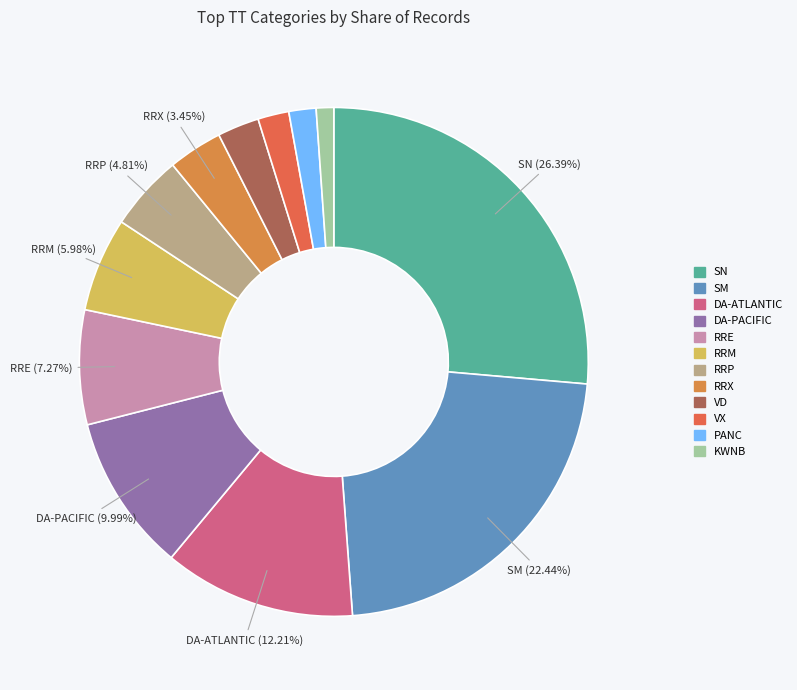

Is there a majority slice in this chart?

No